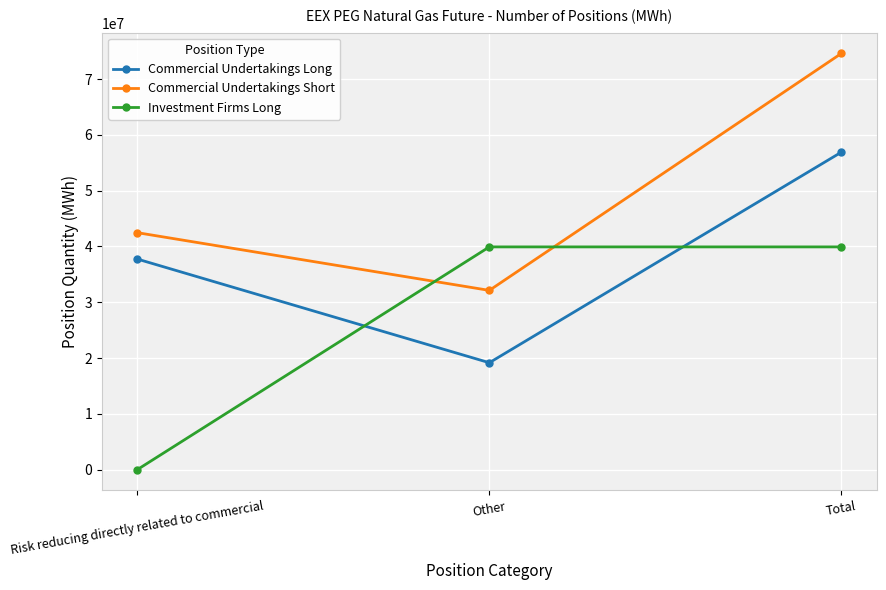

Rank the series by their maximum value, from highest to lowest.

Commercial Undertakings Short, Commercial Undertakings Long, Investment Firms Long